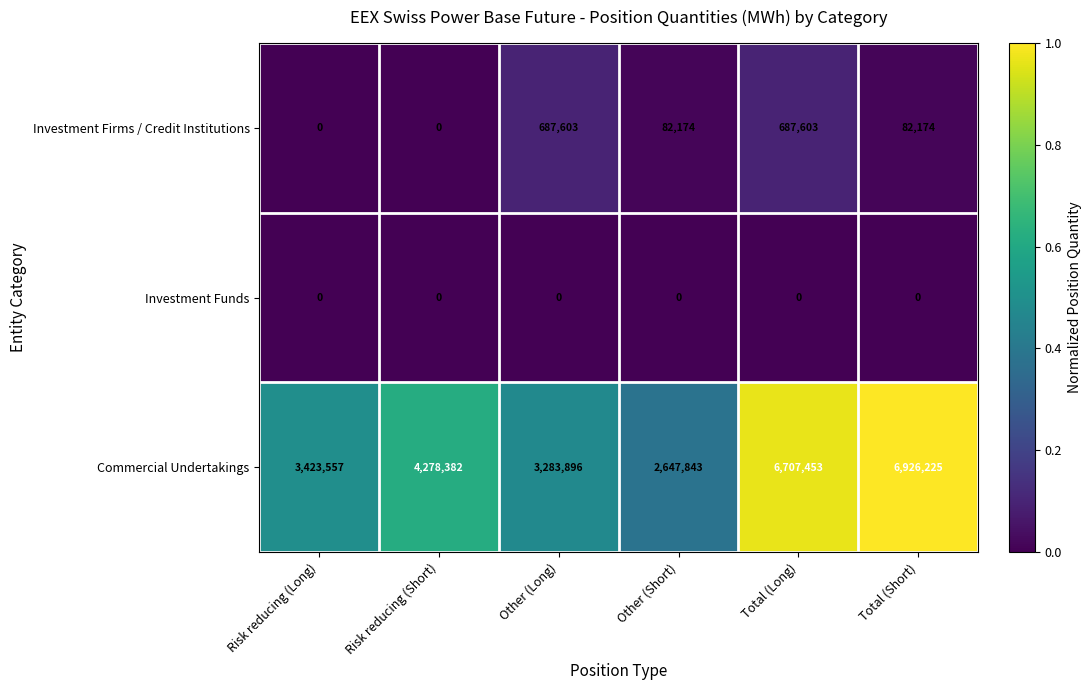

Which series has the widest spread of values?

Commercial Undertakings